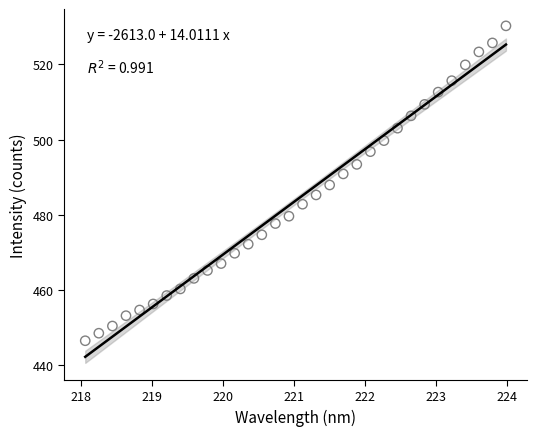

What is the range of X values (max minus min)?

5.9